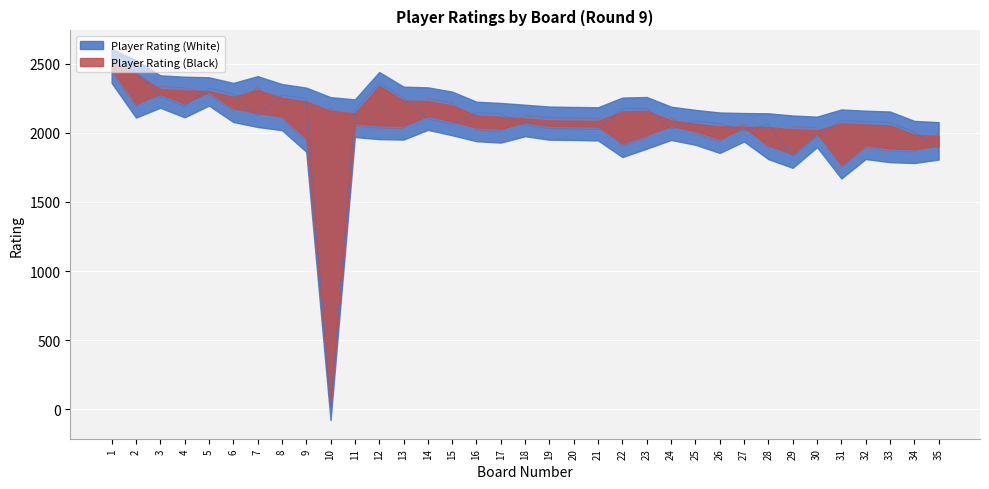

List the series in order of their overall mean, highest first.

Player Rating (Black), Player Rating (White)